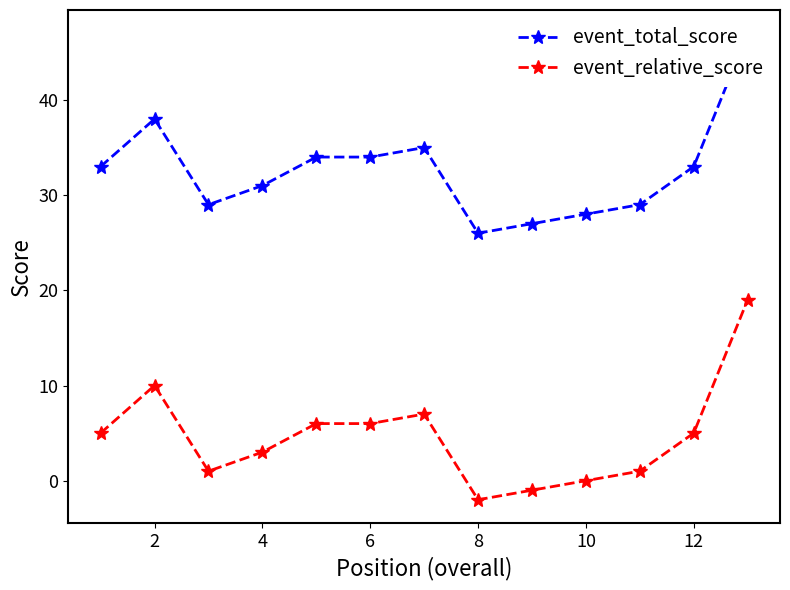

The event_relative_score series shows 5 at 12. True or false?

True